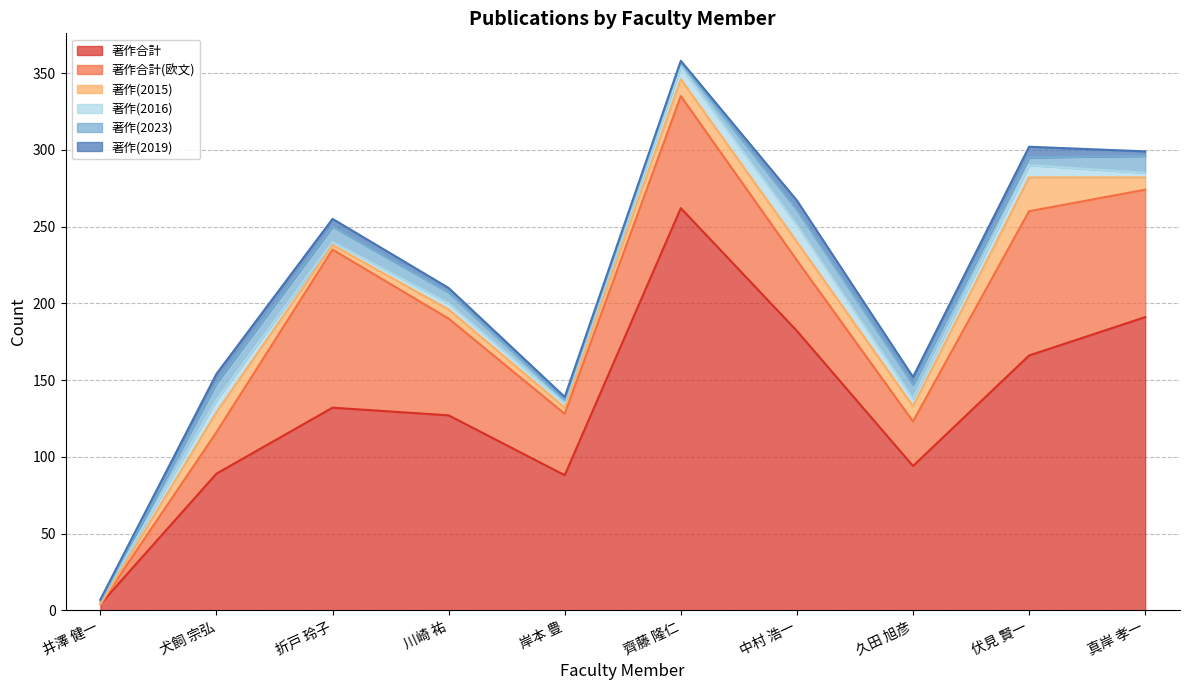

Which has a higher value, 折戸 玲子 or 井澤 健一?

折戸 玲子